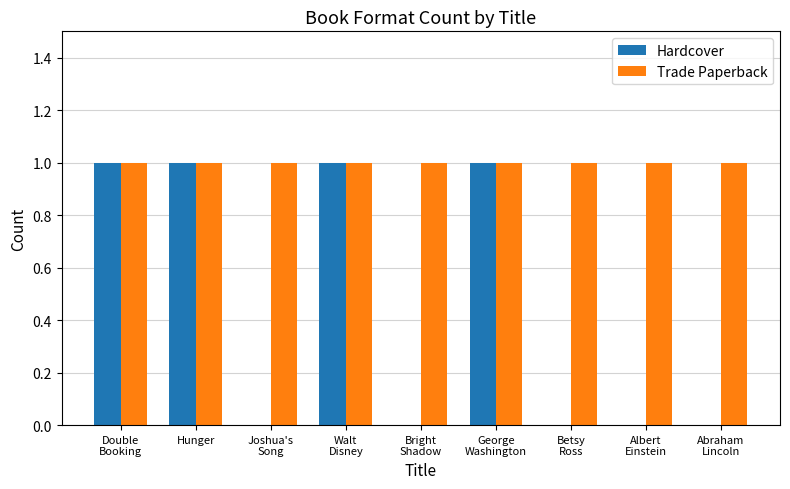

What is the sum of the Hardcover values at George
Washington and Abraham
Lincoln?

1